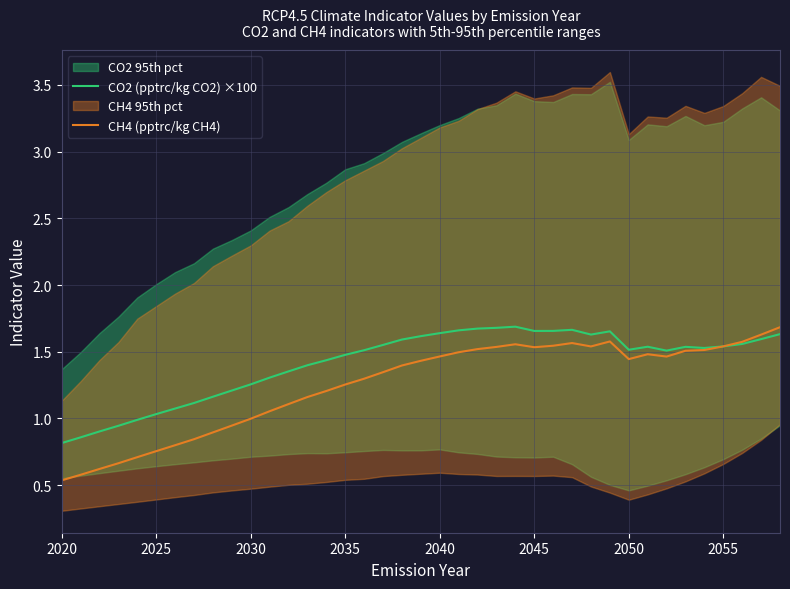

What is the minimum value shown in the chart?

0.5